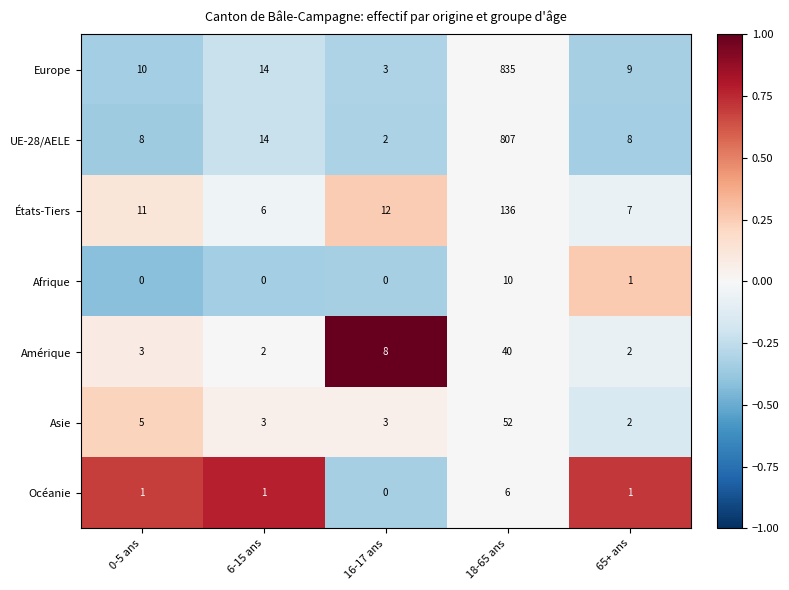

What is the difference between the maximum and minimum values in the Europe series?

832